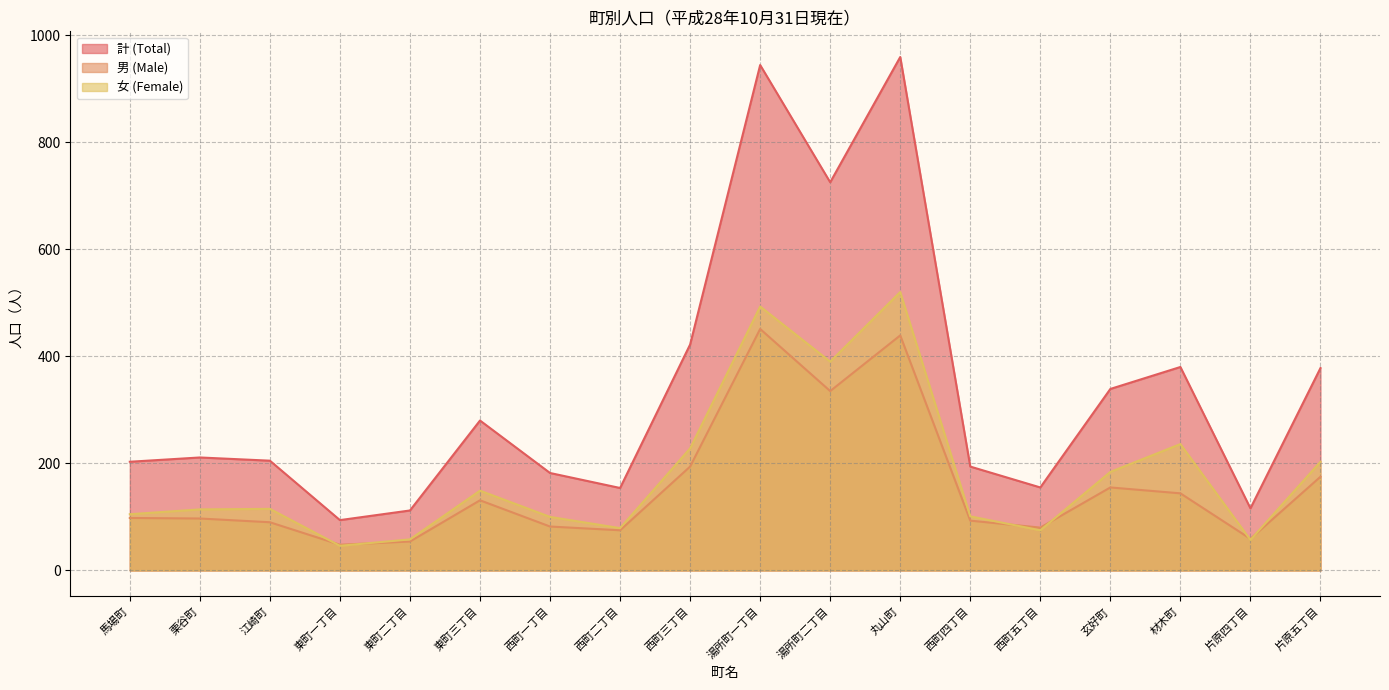

Which category has the lowest value across all series?

東町一丁目